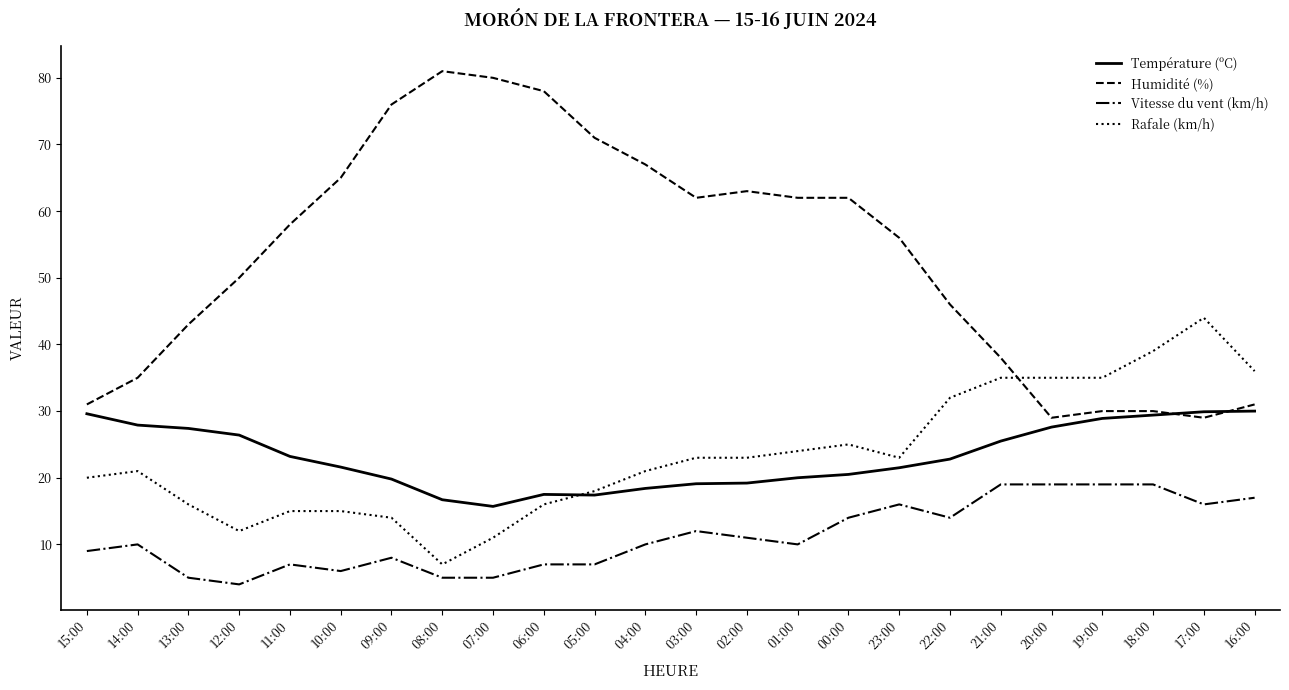

Which series has the largest total across all categories?

Humidité (%)